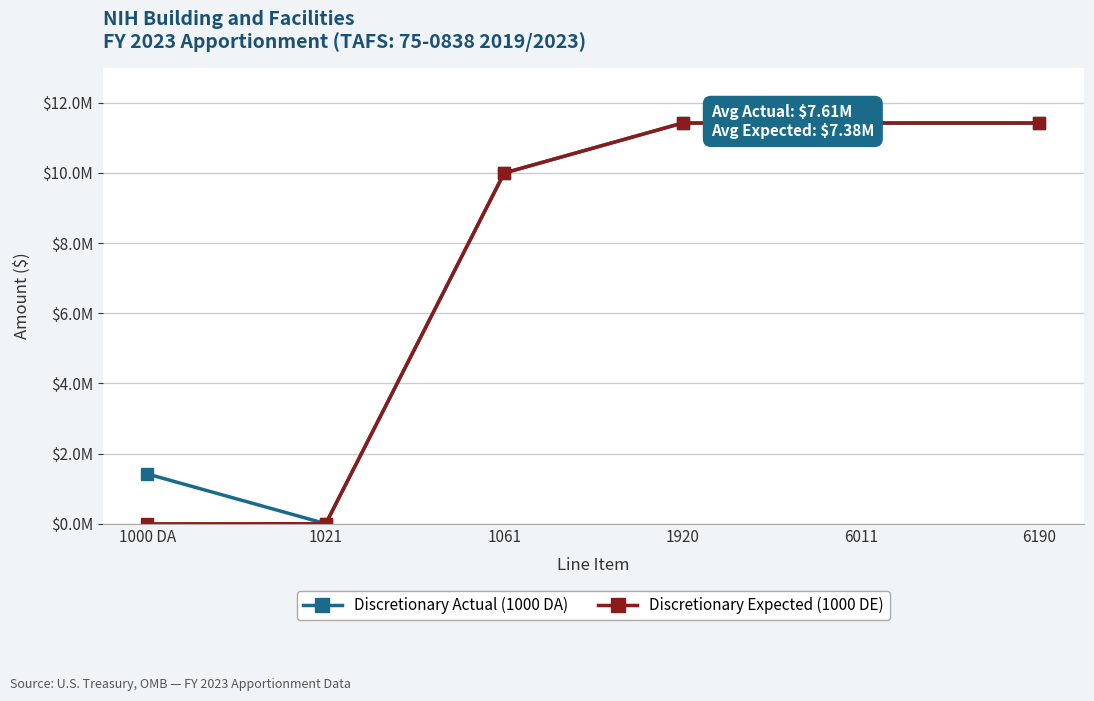

Rank the series by their average value, from lowest to highest.

Discretionary Expected (1000 DE), Discretionary Actual (1000 DA)